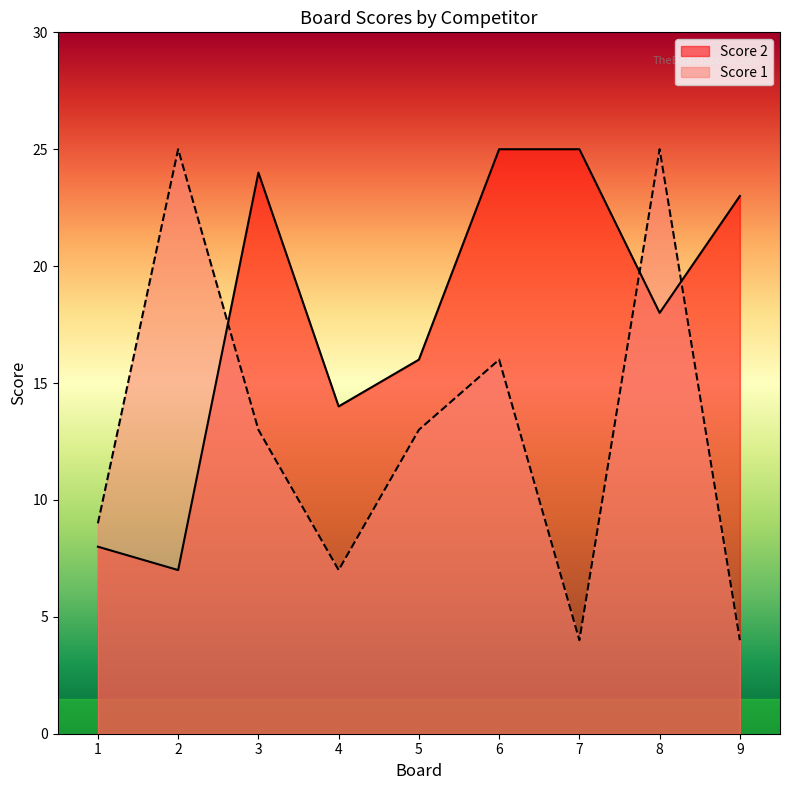

How many intersections are there between Score 1 and Score 2?

3